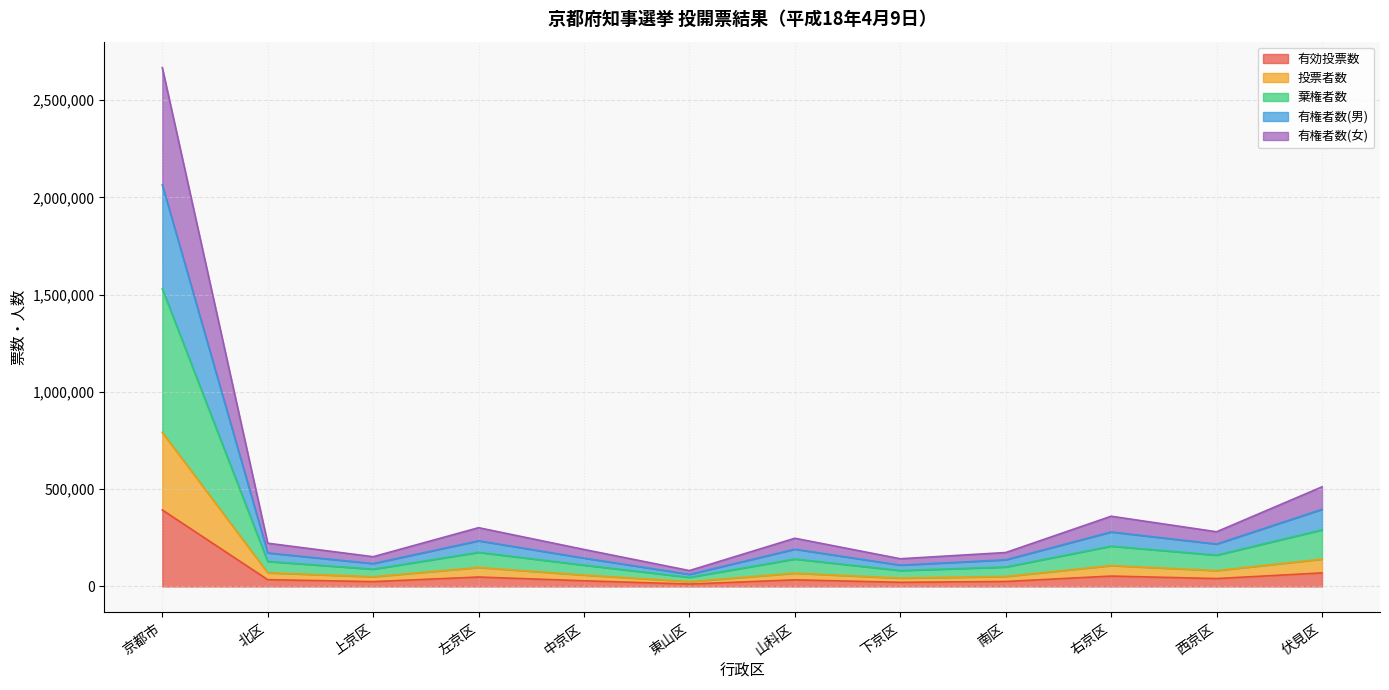

What is the difference between the highest and lowest values at 京都市?

2273764